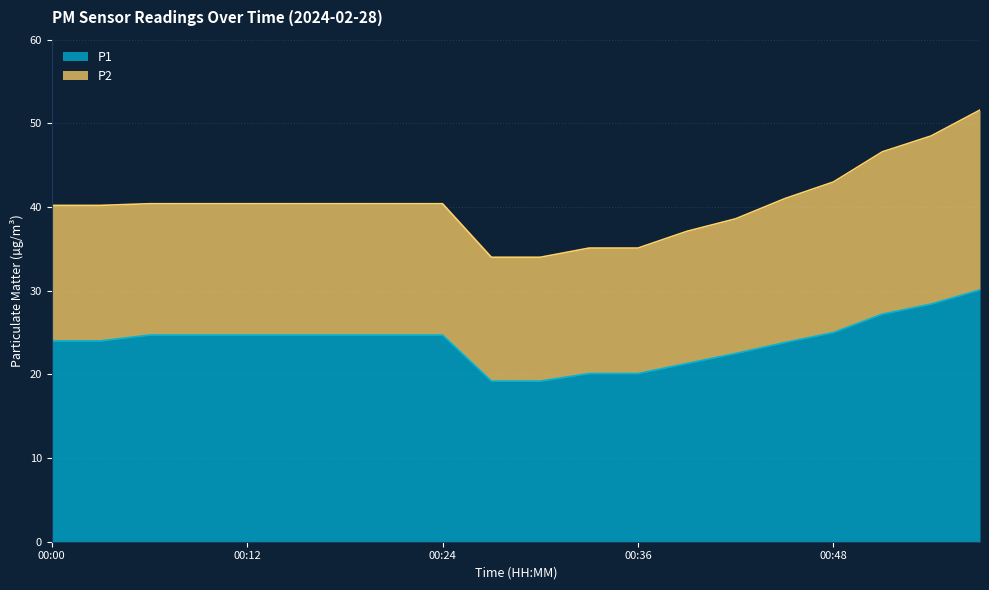

The value at 00:36 is 20.1. True or false?

True